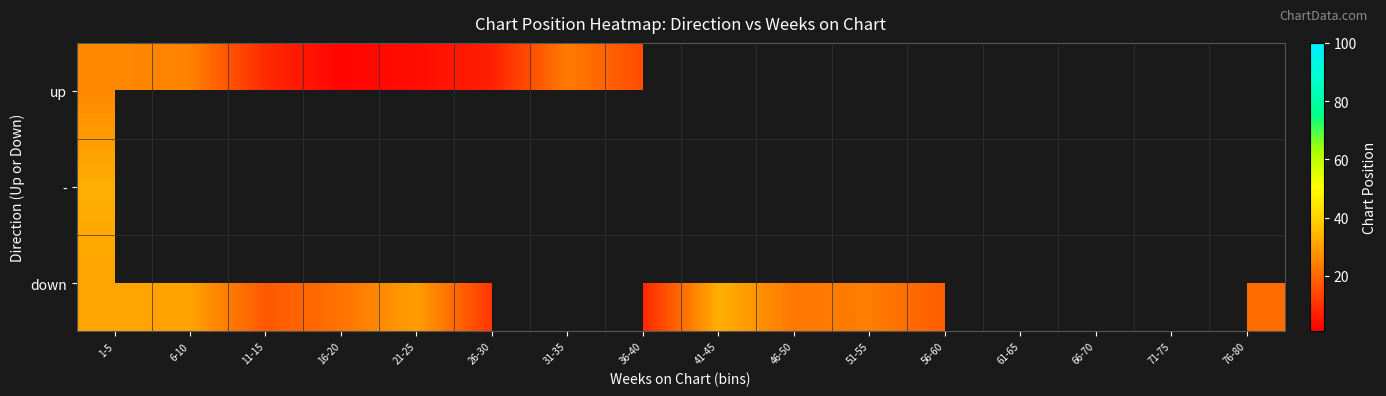

Rank the series by their average value, from lowest to highest.

up, -, down